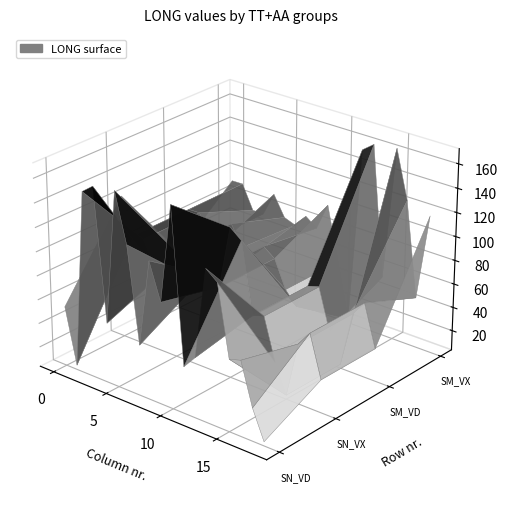

What is the difference between the highest and lowest values at 15?

157.9